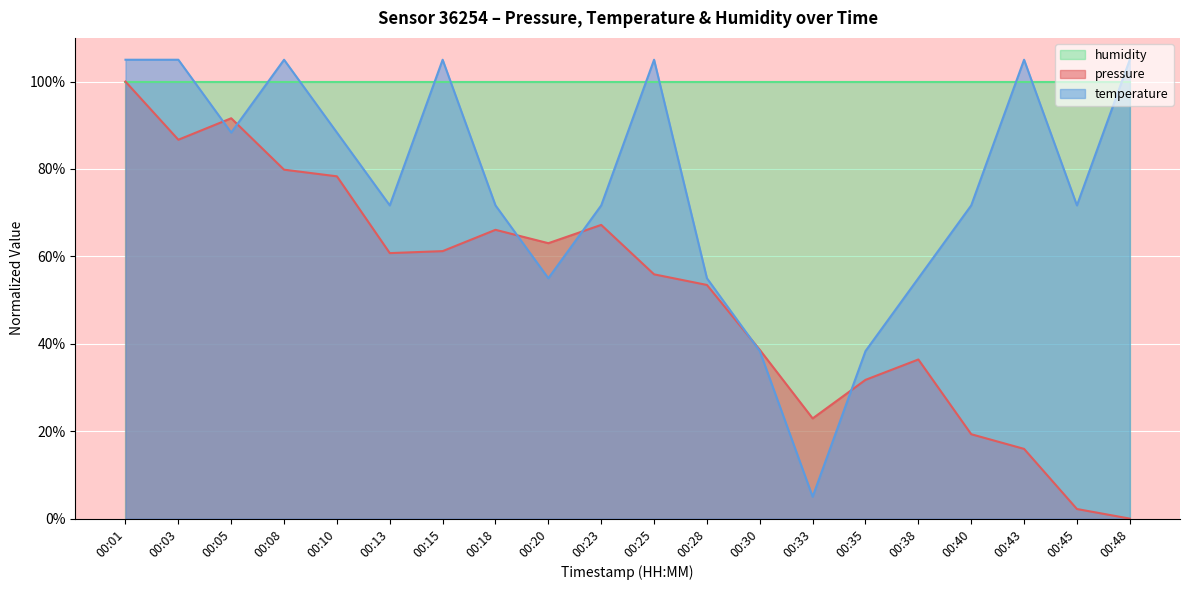

What are all the series names shown in the legend?

humidity, pressure, temperature